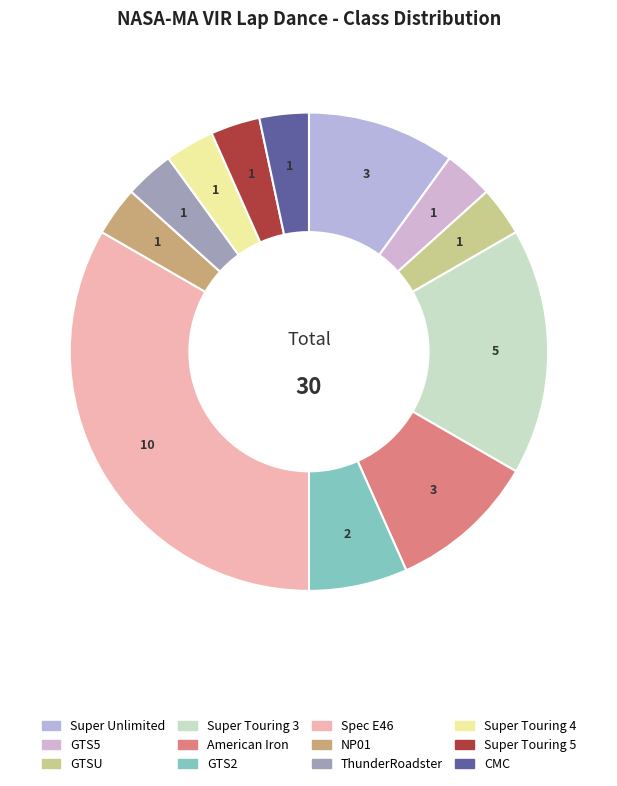

Is there a majority slice in this chart?

No